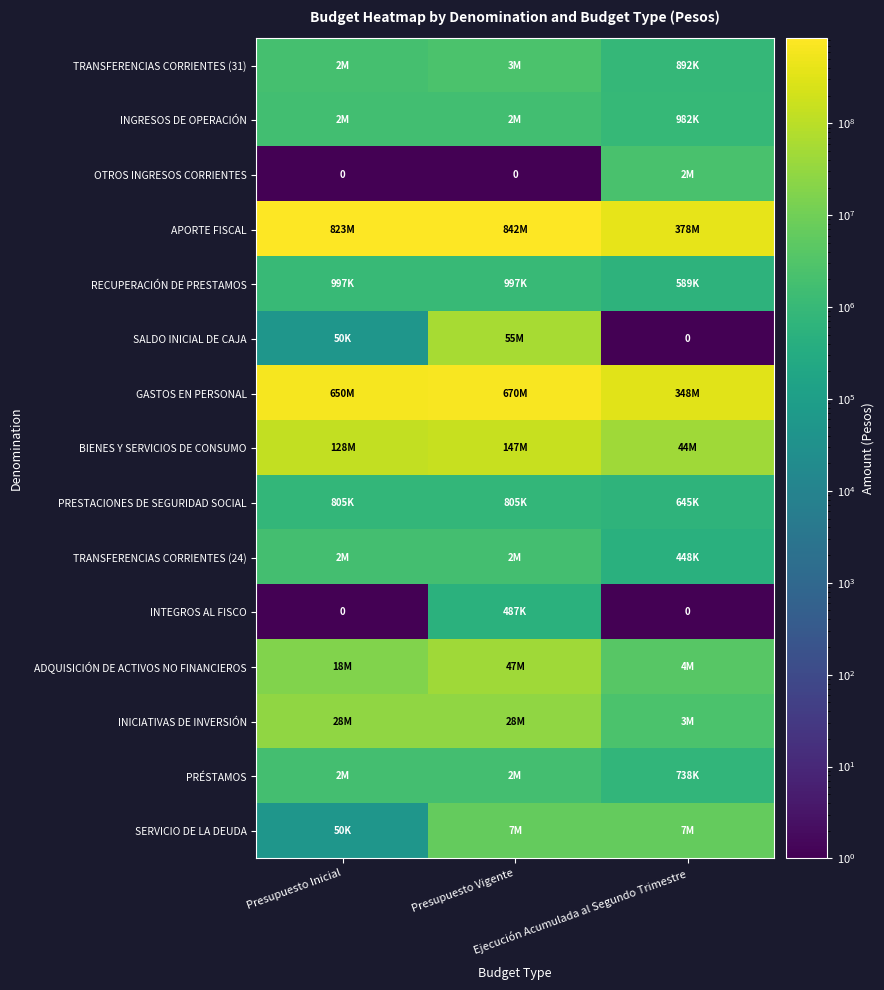

Which series has the largest total across all categories?

APORTE FISCAL